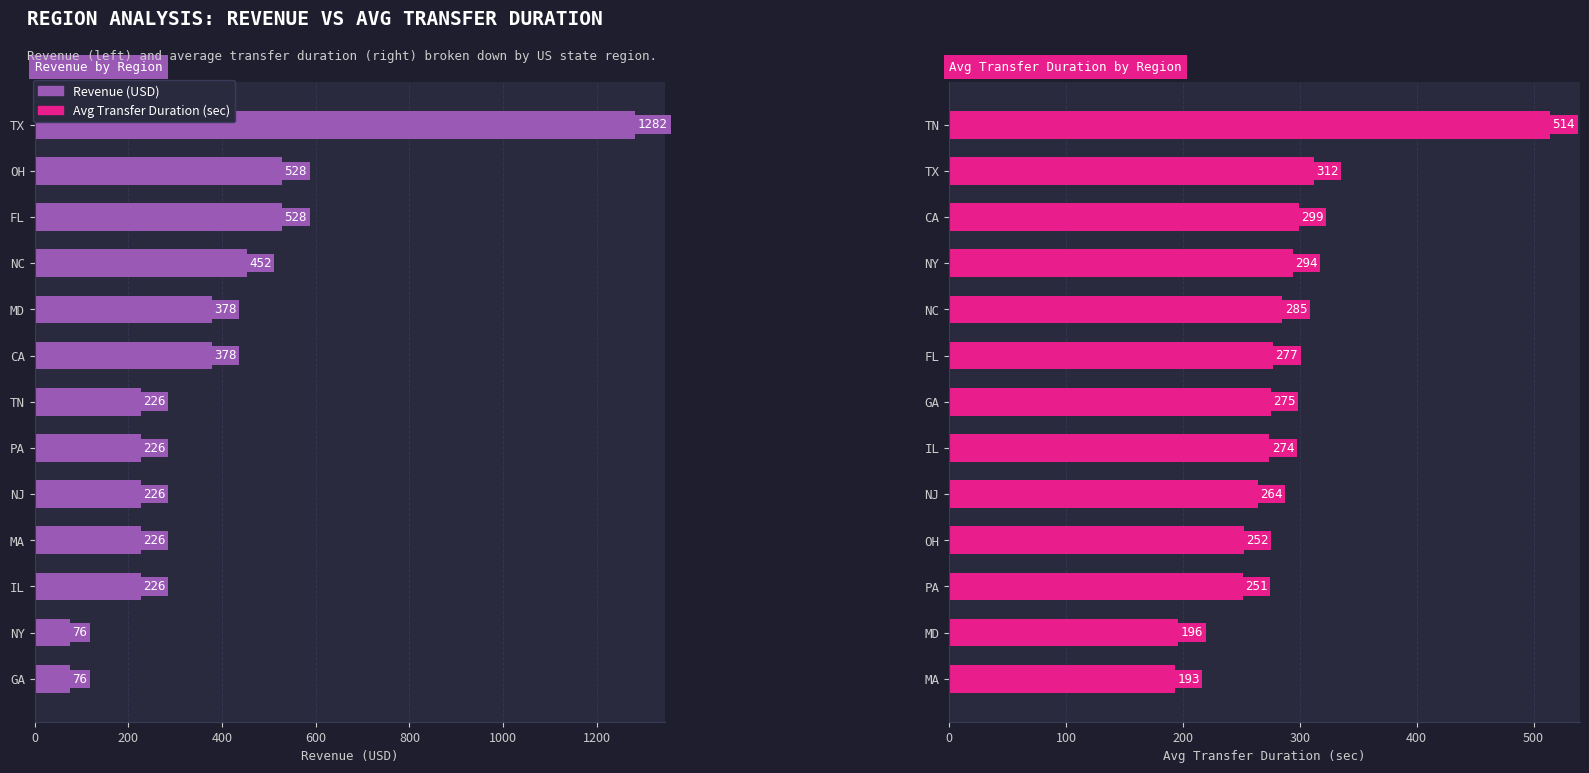

Which series has the largest total across all categories?

Revenue (USD)